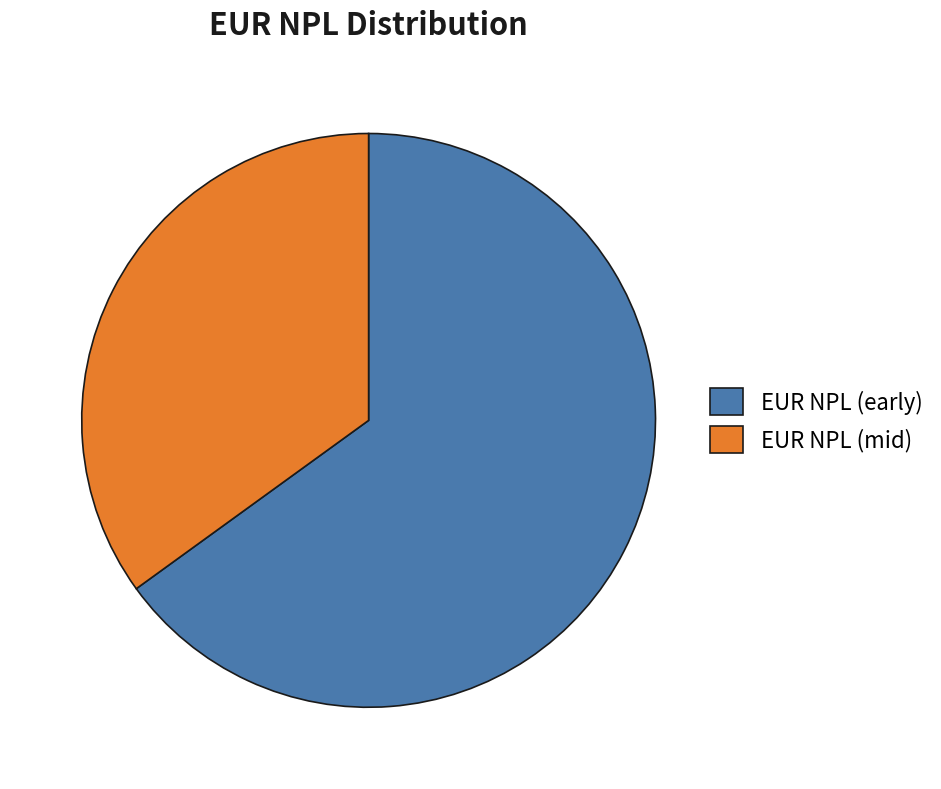

Which category has the biggest portion of the pie?

EUR NPL (early)